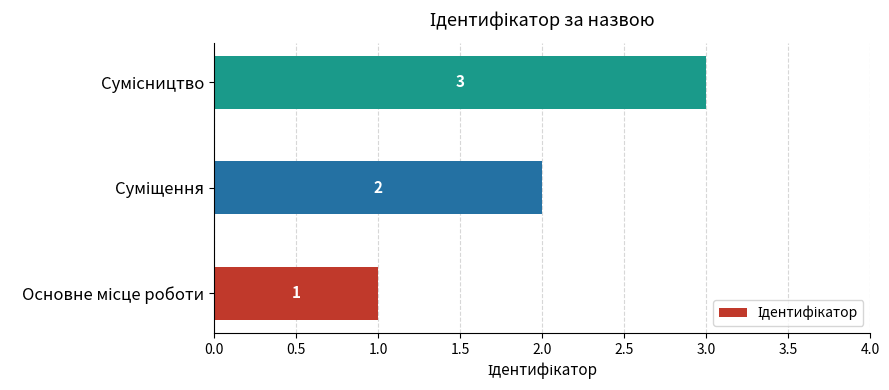

What is the sum of all values?

6